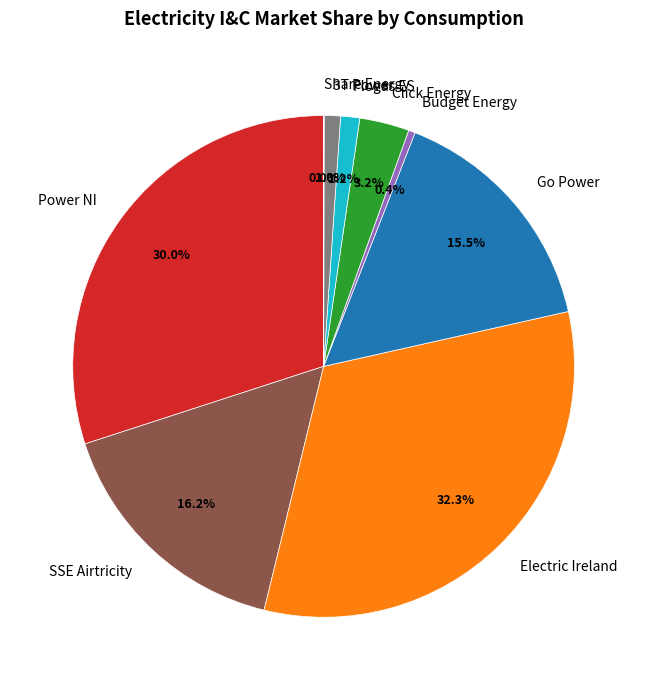

To the nearest percent, what is the difference between the largest and smallest slice percentages?

32%